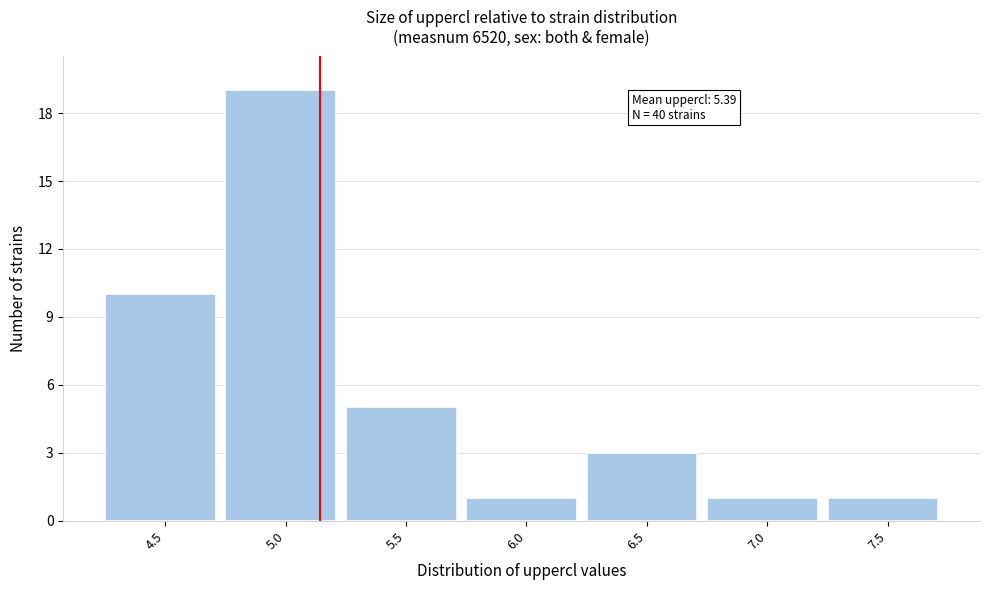

Reading right to left, extract all data points from this chart.

7.5=1	7.0=1	6.5=3	6.0=1	5.5=5	5.0=19	4.5=10